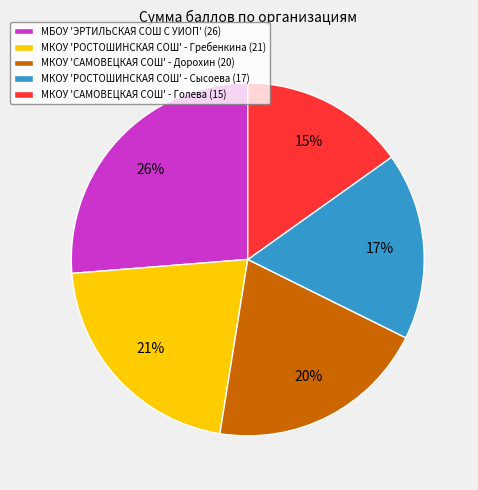

To the nearest percent, what percentage of the pie is МБОУ 'ЭРТИЛЬСКАЯ СОШ С УИОП' (26)?

26%